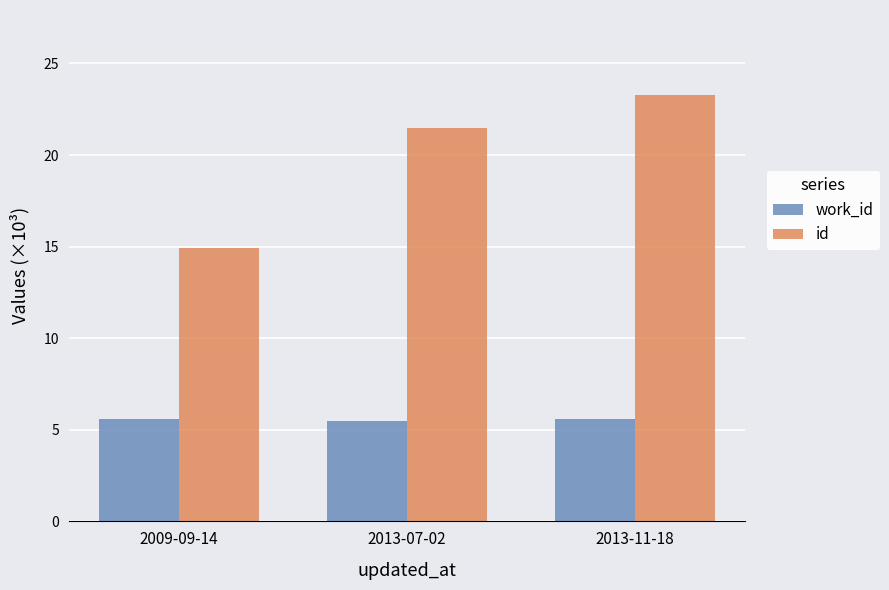

Which series has the largest range (max minus min)?

id